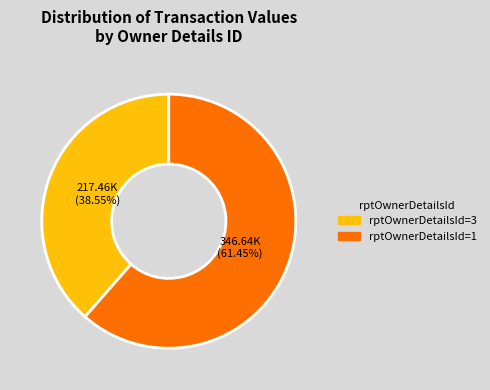

To the nearest percent, what is the average slice percentage?

50%